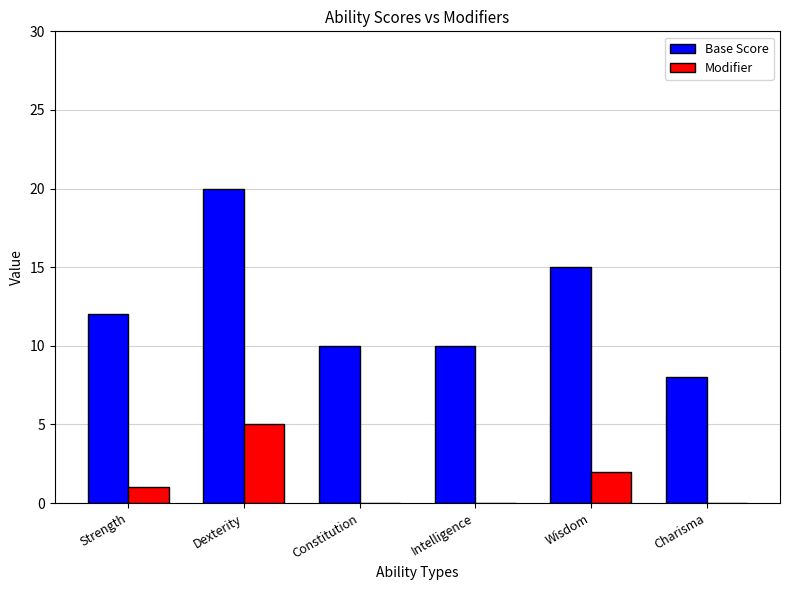

The value of Modifier at Intelligence is -3. True or false?

False